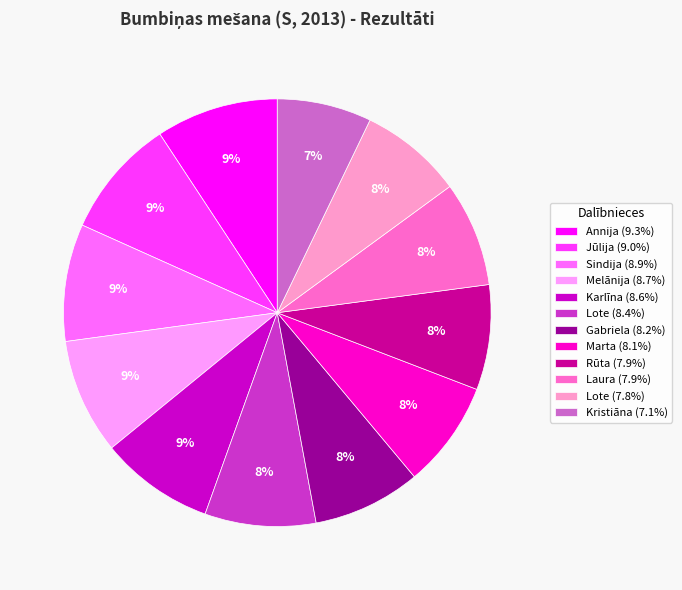

Count the number of slices in the pie.

12